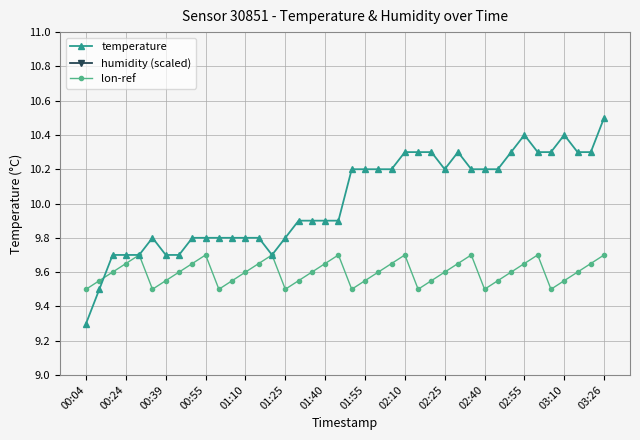

What is the difference between the second highest and minimum values in the temperature series?

1.1